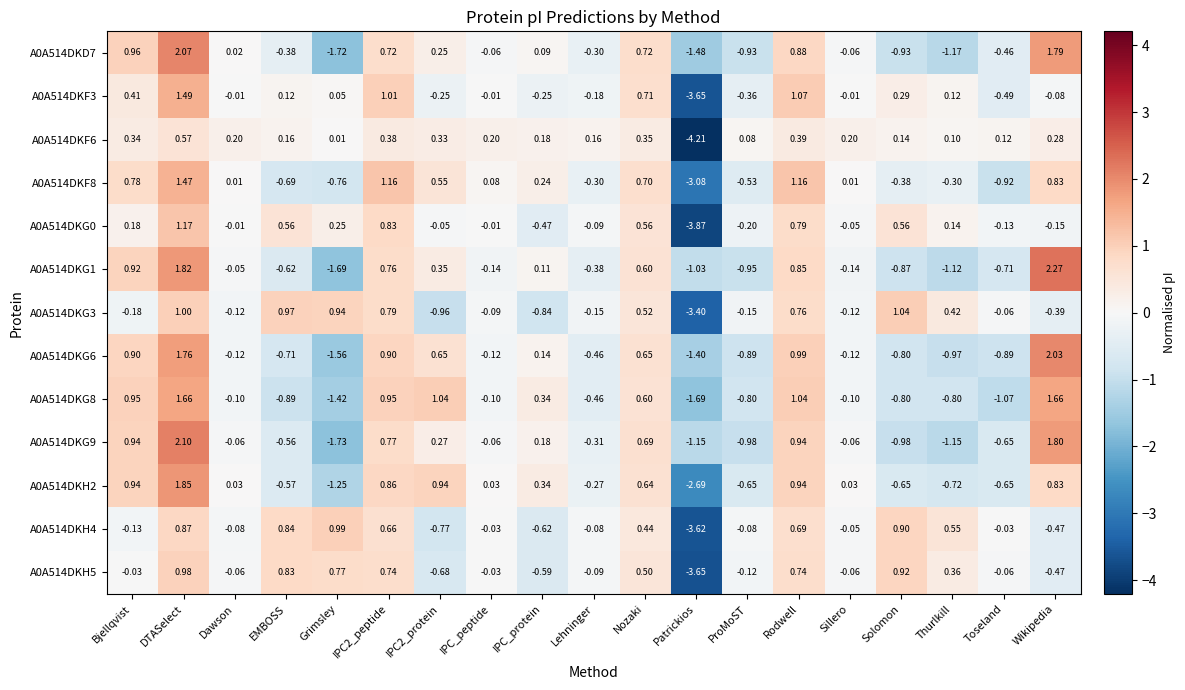

At which category is the sum across all series the highest?

DTASelect